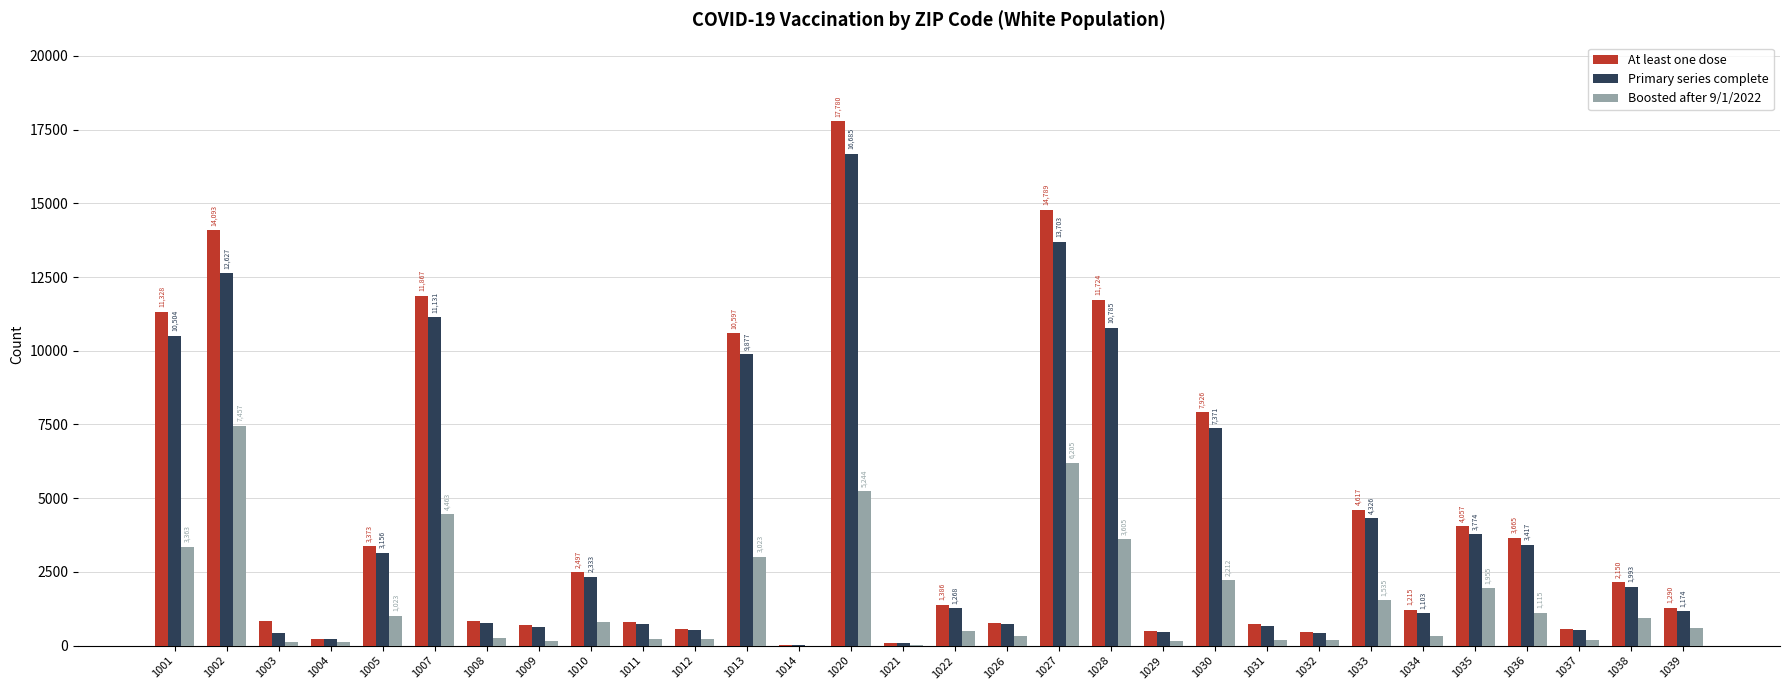

Reading right to left, transcribe all the data shown in this chart.

At least one dose: 1290	2150	552	3665	4057	1215	4617	450	725	7926	509	11724	14789	773	1386	96	17780	35	10597	569	791	2497	694	831	11867	3373	238	825	14093	11328
Primary series complete: 1174	1993	517	3417	3774	1103	4326	423	664	7371	463	10785	13703	721	1268	91	16685	35	9877	524	743	2333	646	765	11131	3156	222	428	12627	10504
Boosted after 9/1/2022: 614	930	200	1115	1955	324	1535	184	190	2212	164	3605	6205	319	513	32	5244	0	3023	239	235	796	163	260	4463	1023	130	126	7457	3363